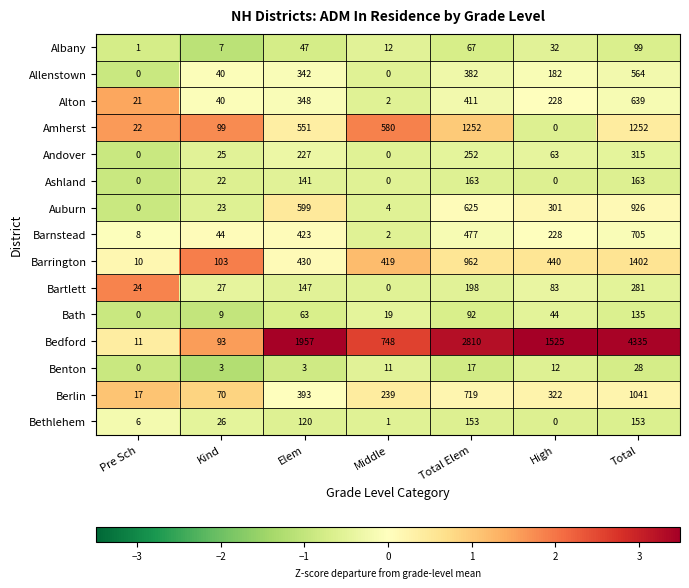

What value does the Barnstead series have at Total, to the nearest 100?

700